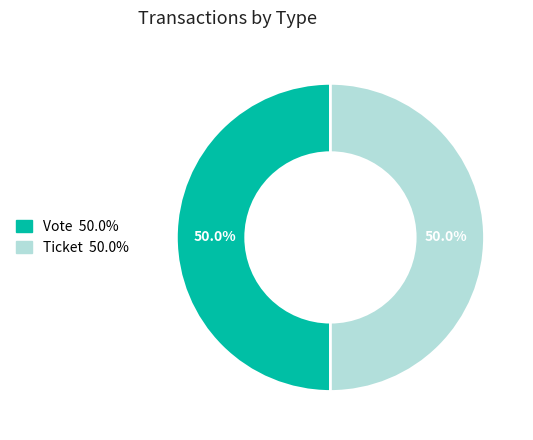

Approximately how many times larger is the value at Ticket compared to Vote?

1.0